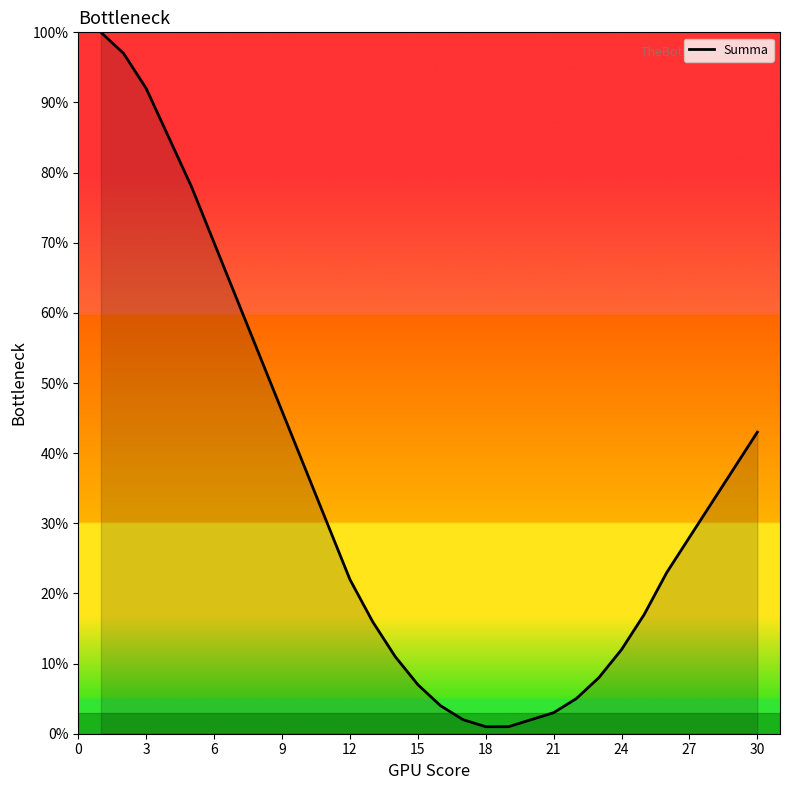

What is the difference between the maximum and minimum values?

99